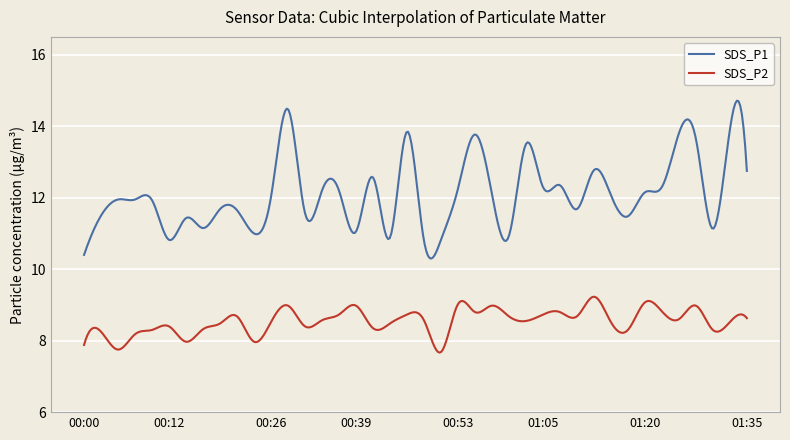

What are all the series names shown in the legend?

SDS_P1, SDS_P2